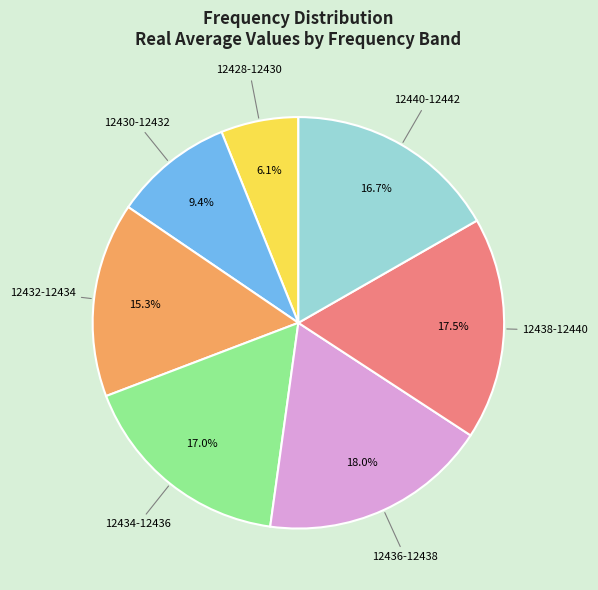

Does any single category account for the majority?

No